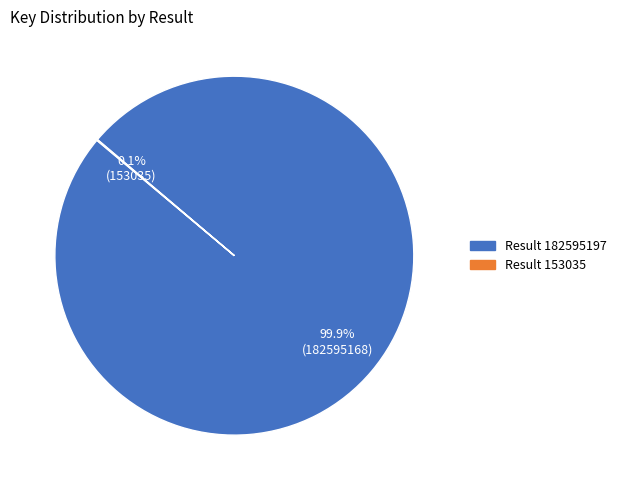

Is there any slice that represents more than half of the pie?

Yes